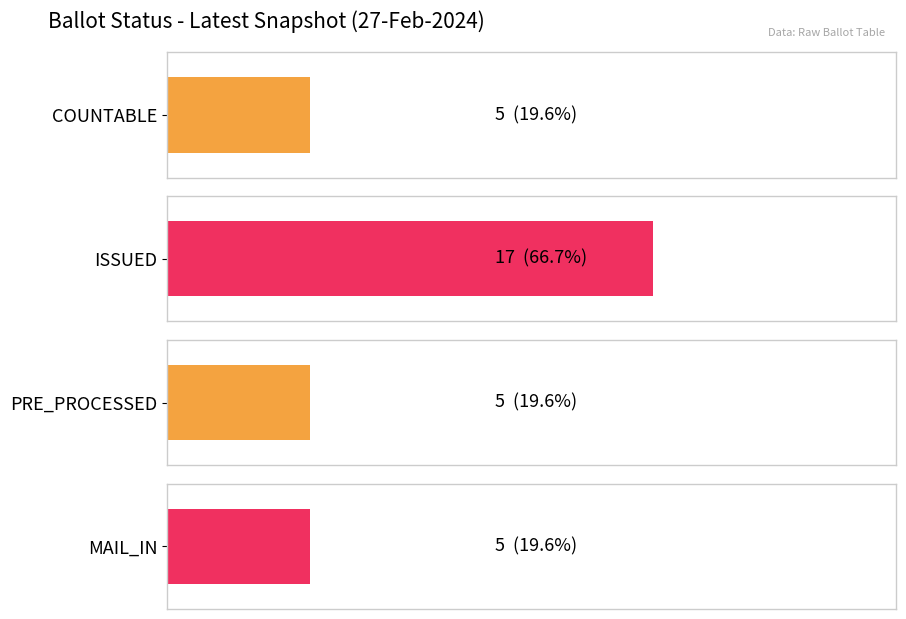

Is the value of ISSUED at 20-Jan greater than the value of COUNTABLE at 08-Feb?

Yes